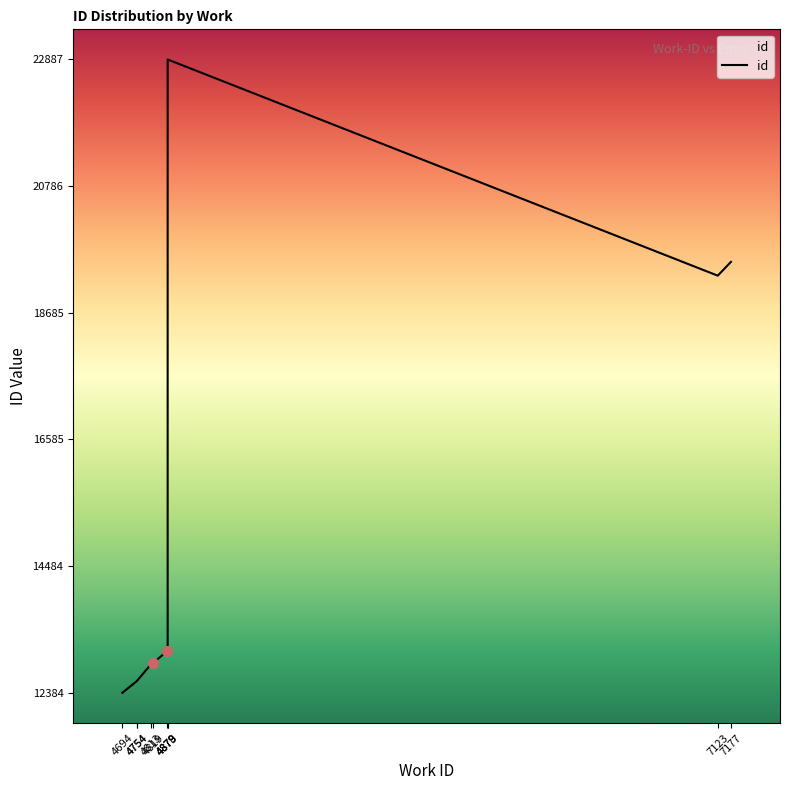

What is the ratio of the value at 4878 to the value at 4813?

1.0